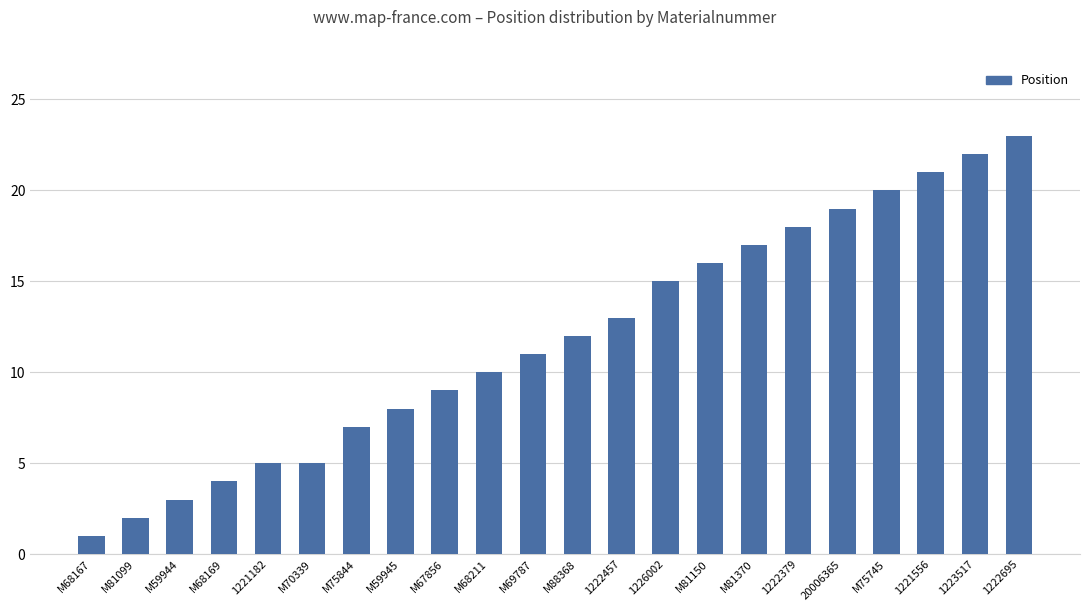

The chart shows a value of 4 at 1226002. True or false?

False